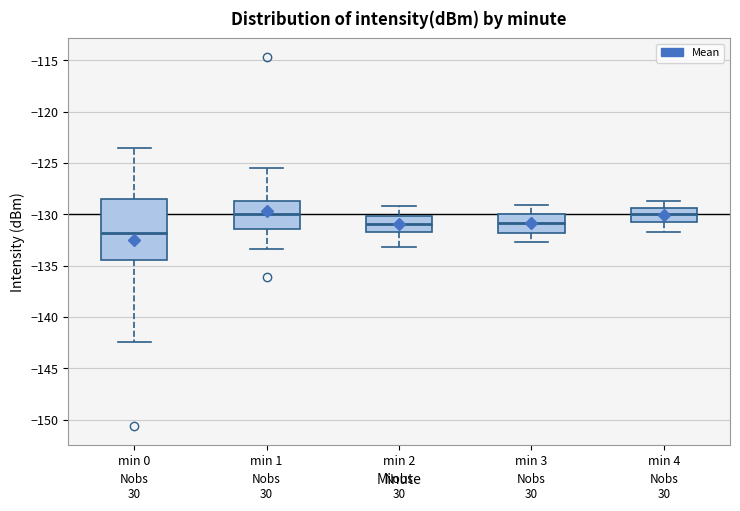

Which box is the tallest, from its lower edge to its upper edge?

min 0